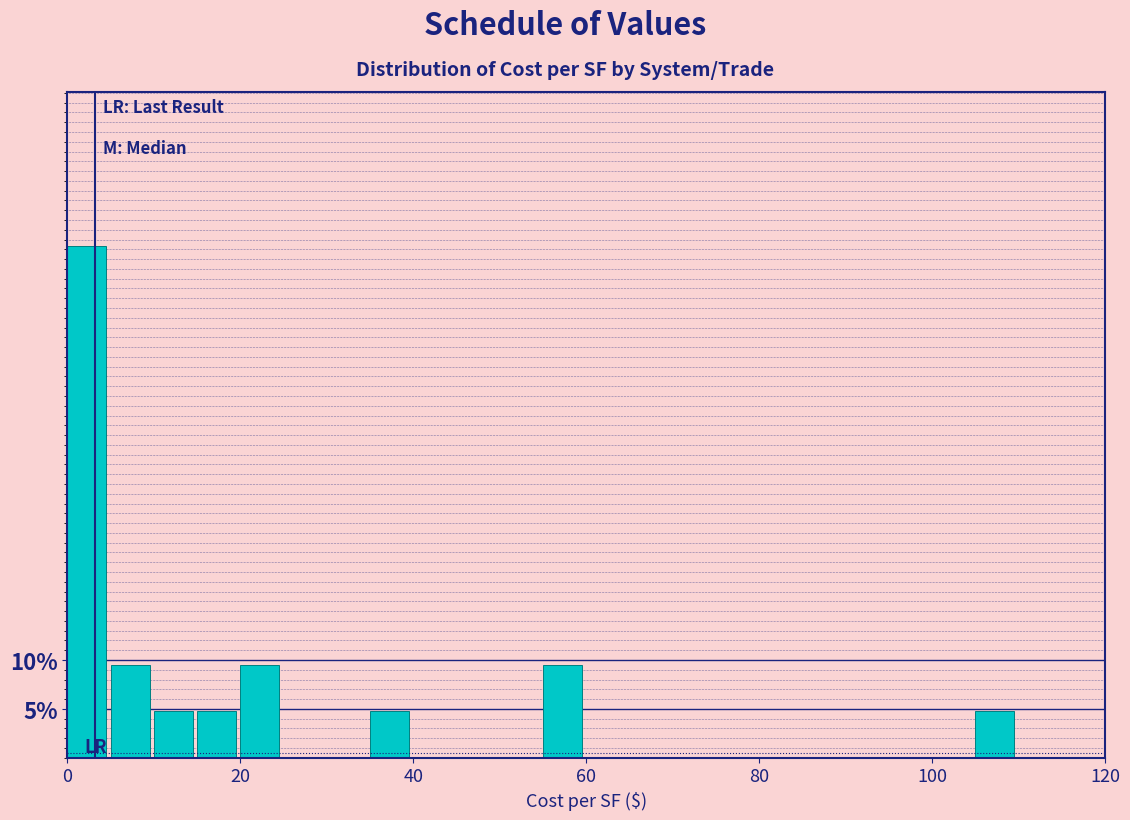

Around what value on the x-axis is the tallest bar? Give the approximate position of its centre, as read against the axis.

2